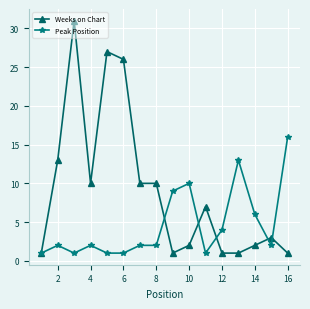

Which series has the largest total across all categories?

Weeks on Chart